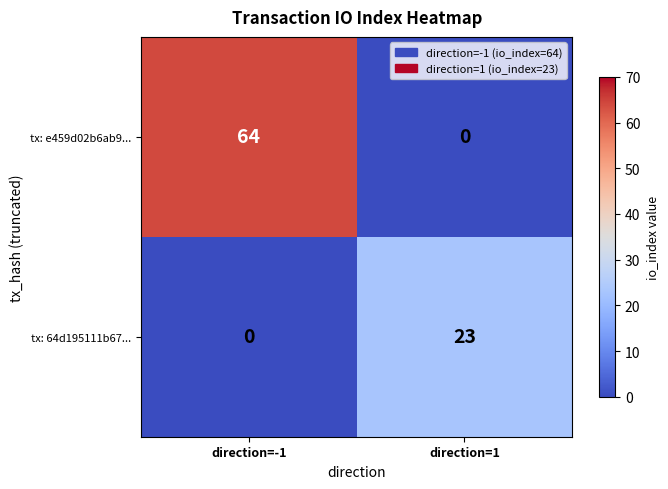

How many categories are shown in the chart?

2